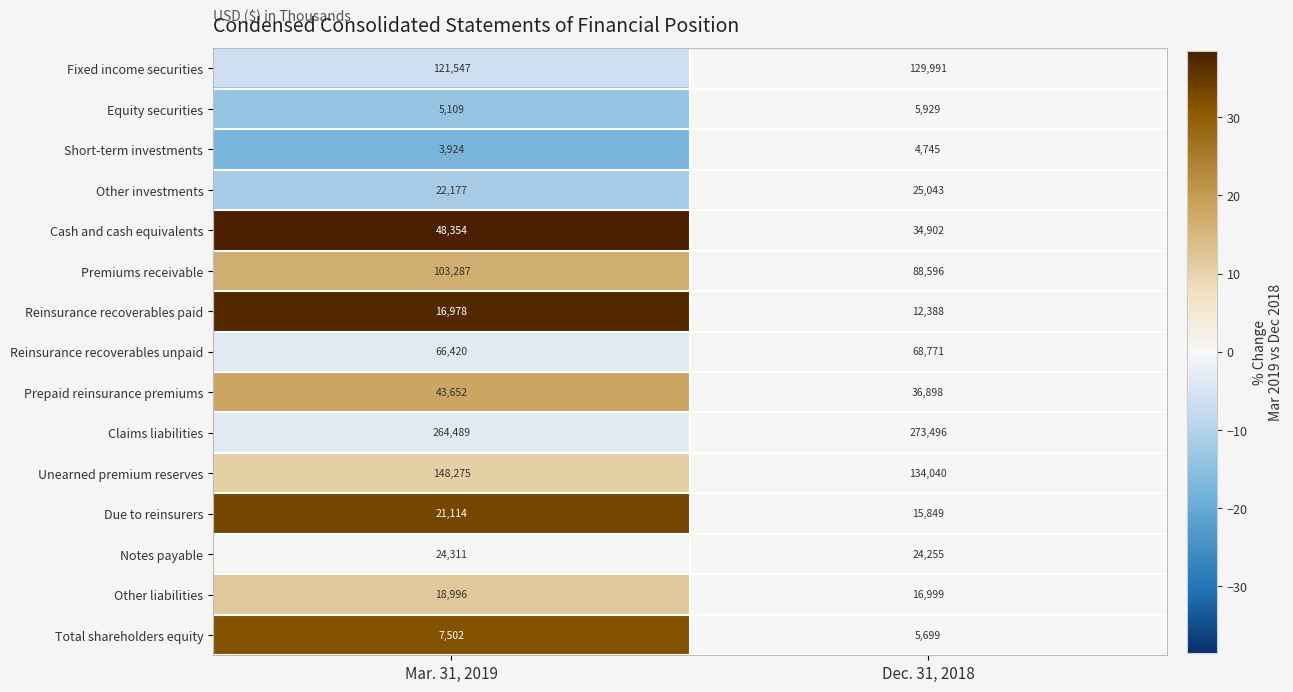

Reading right to left, what are all the values shown in this chart?

Fixed income securities: 129991	121547
Equity securities: 5929	5109
Short-term investments: 4745	3924
Other investments: 25043	22177
Cash and cash equivalents: 34902	48354
Premiums receivable: 88596	103287
Reinsurance recoverables paid: 12388	16978
Reinsurance recoverables unpaid: 68771	66420
Prepaid reinsurance premiums: 36898	43652
Claims liabilities: 273496	264489
Unearned premium reserves: 134040	148275
Due to reinsurers: 15849	21114
Notes payable: 24255	24311
Other liabilities: 16999	18996
Total shareholders equity: 5699	7502